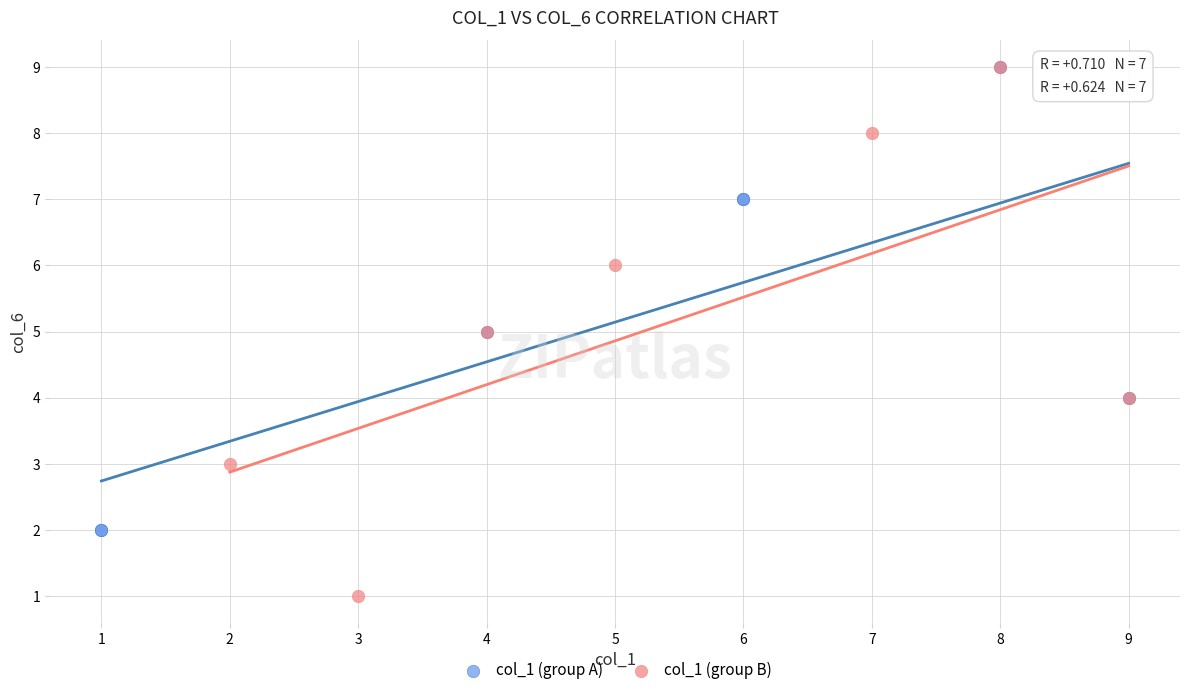

Which series reaches the minimum Y coordinate?

col_1 (group B)